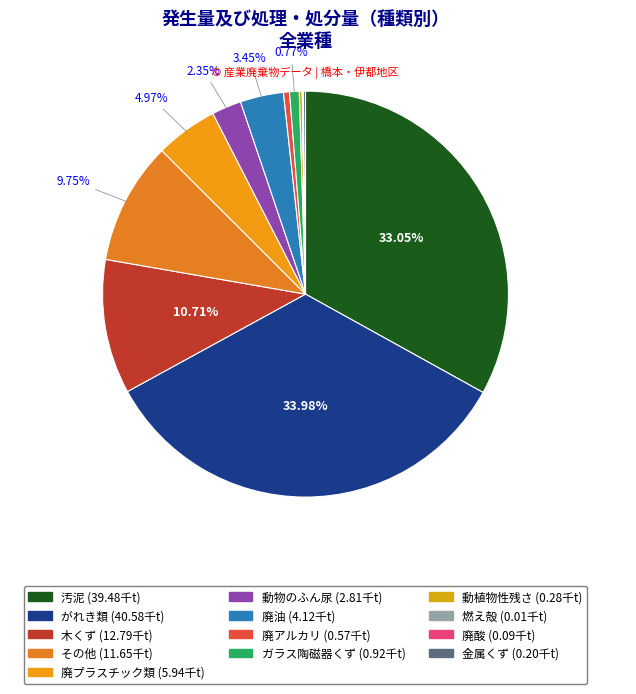

Combined, what portion of the pie is 廃プラスチック類 and その他?

14.7%